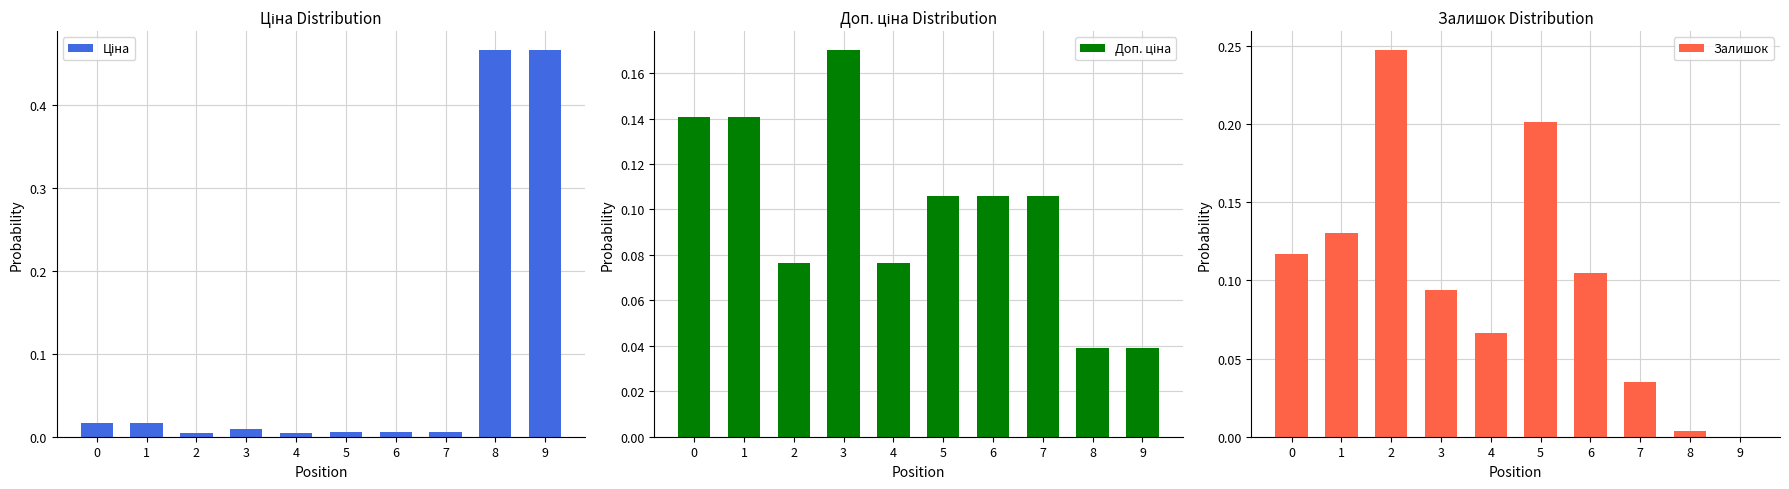

Which series has the widest spread of values?

Ціна